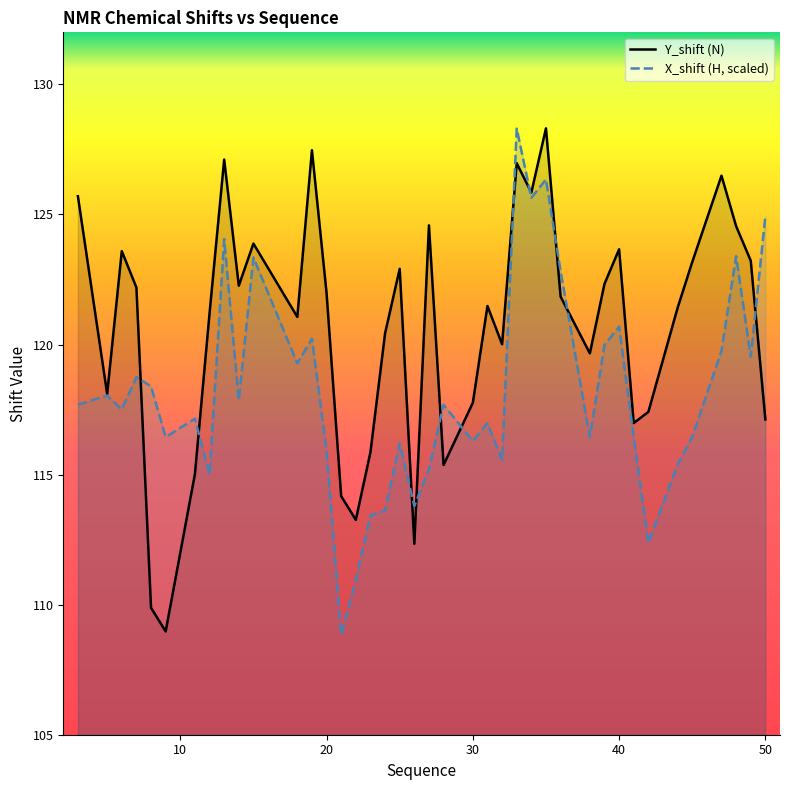

At which label is Y_shift closest to 118?

5